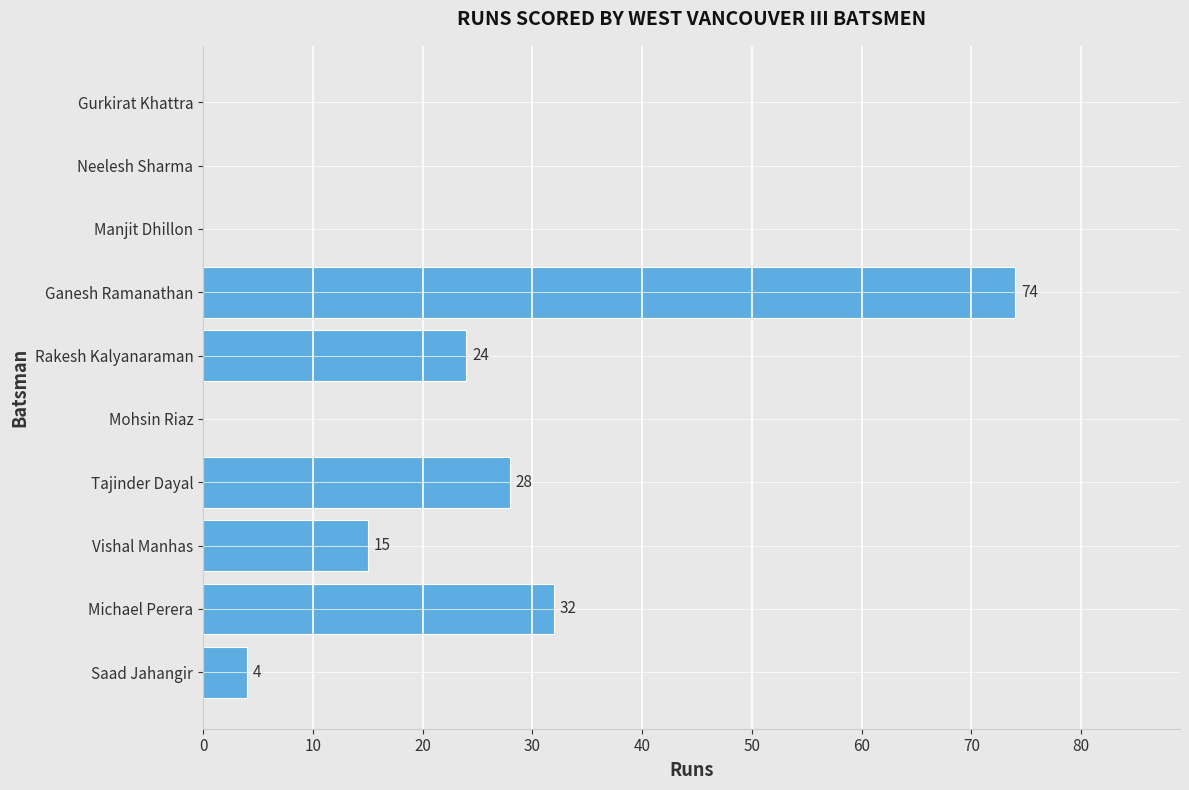

The value at Neelesh Sharma is 0. True or false?

True